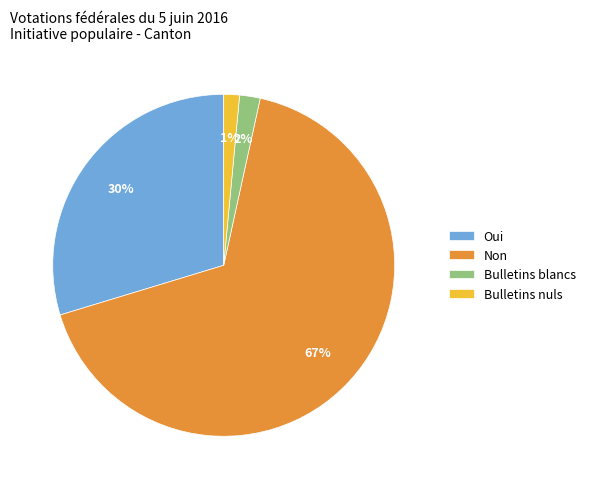

What is the majority slice?

Non